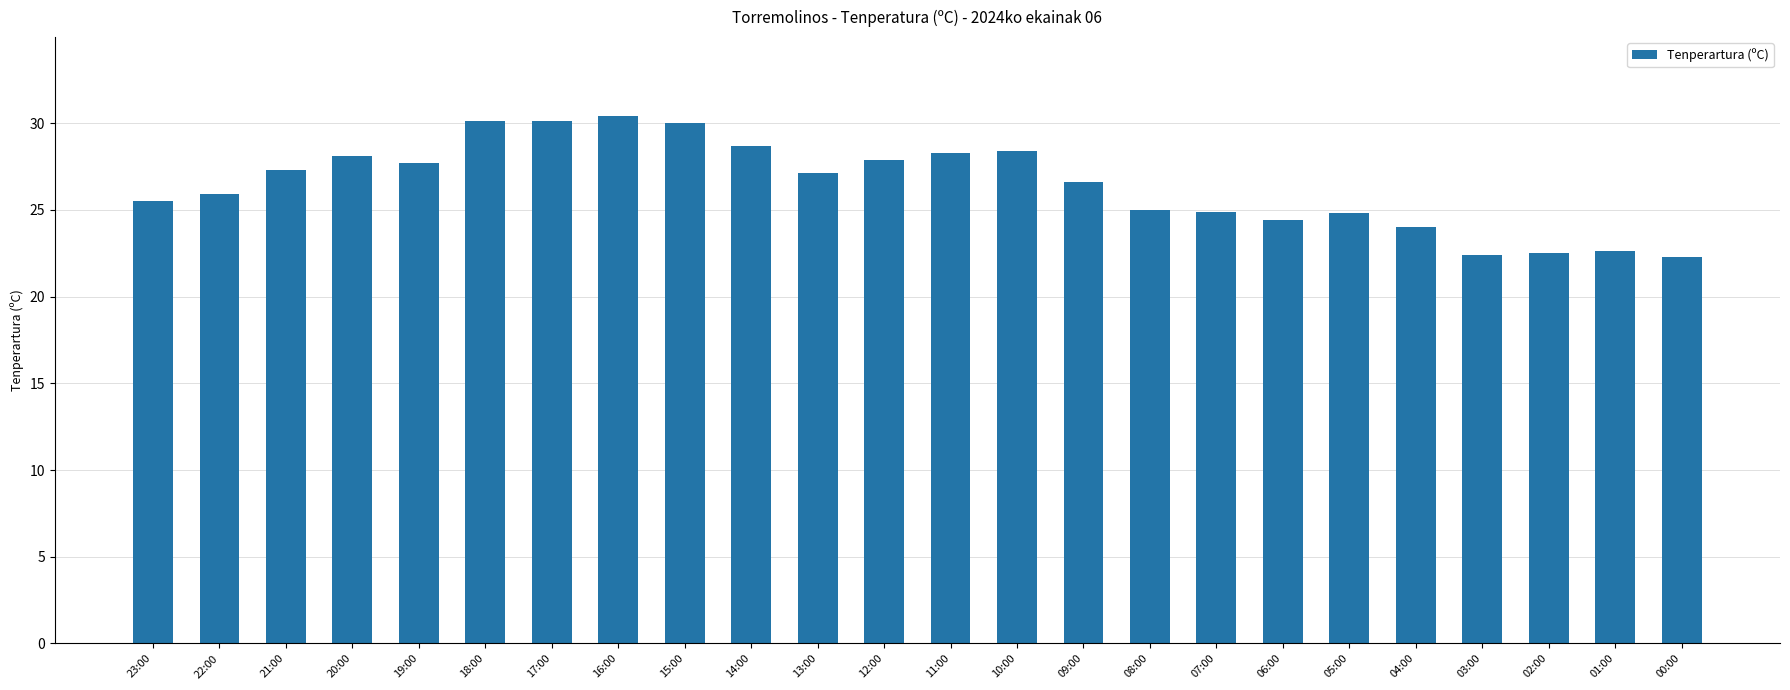

Which category has the highest value across all series?

16:00